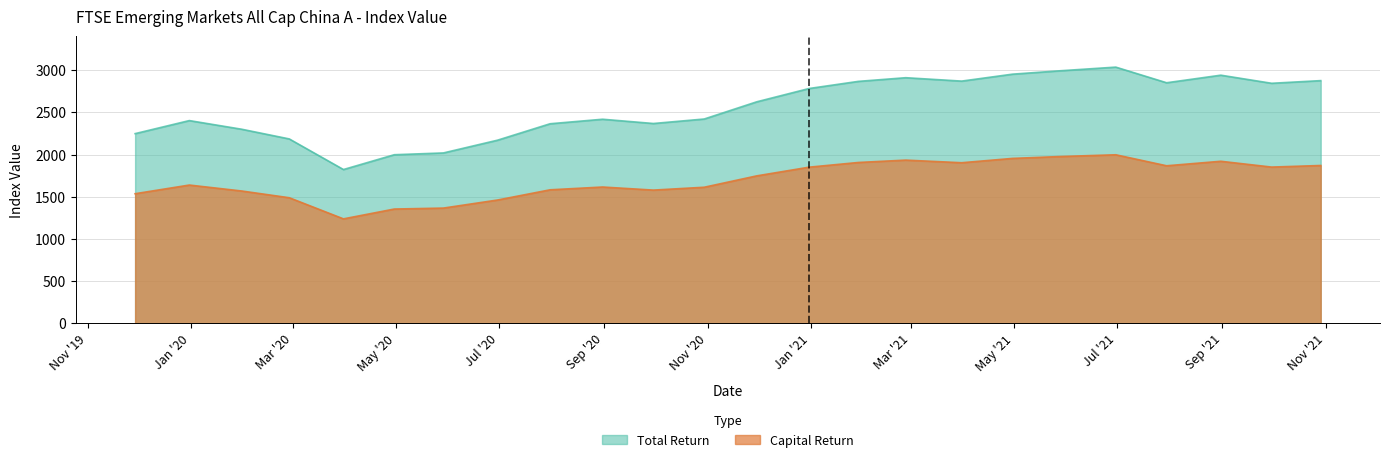

What position from the right is 2020-09-30?

14